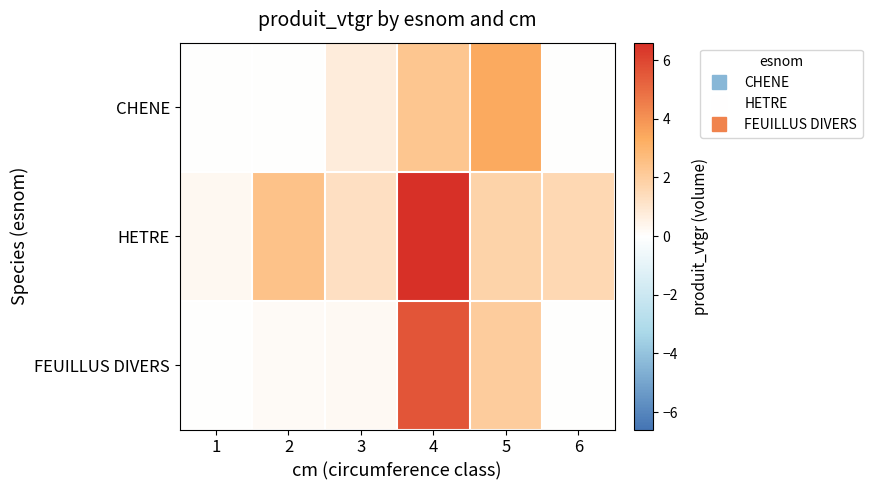

Which series changed the most between 2 and 6?

HETRE